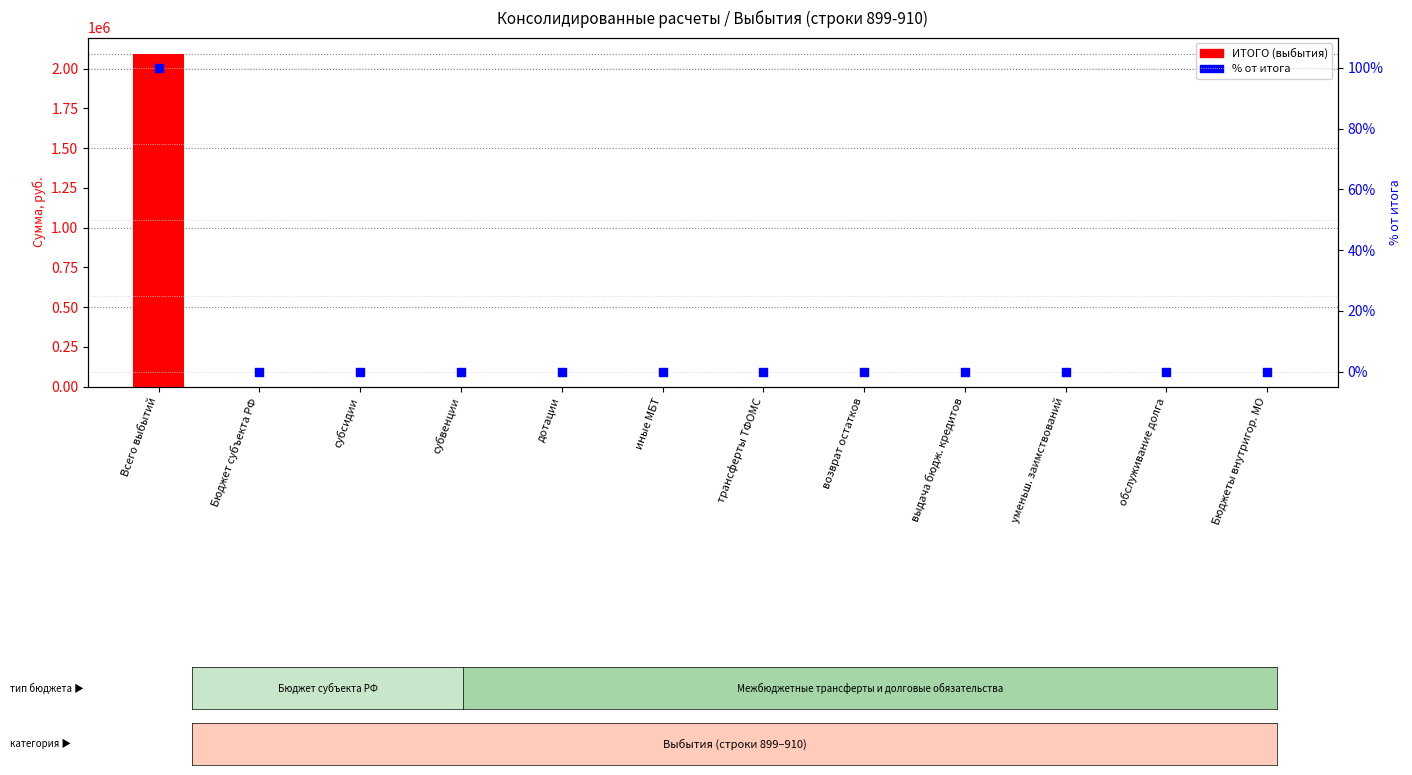

Is the value of % от итога at возврат остатков greater than the value of ИТОГО (выбытия) at обслуживание долга?

No